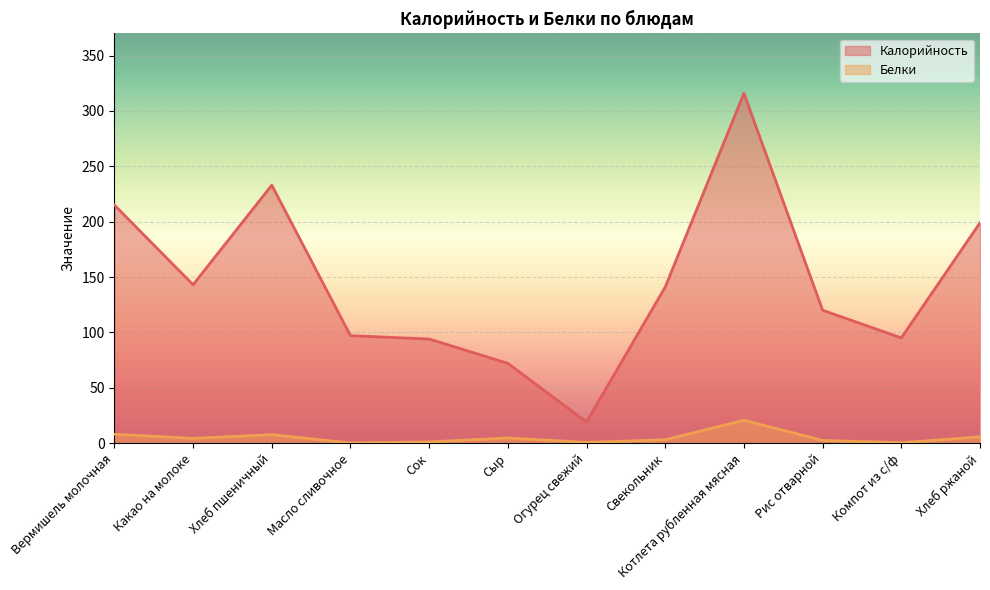

Which category has the lowest value in the Калорийность series?

Огурец свежий